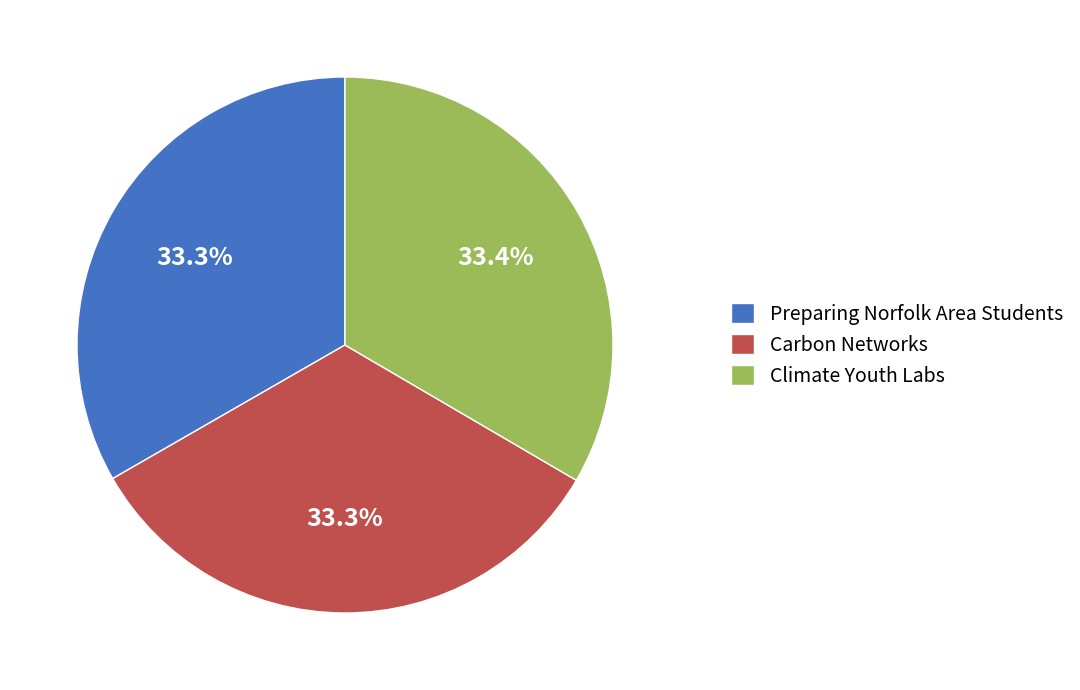

To the nearest percent, what portion does Carbon Networks represent?

33%